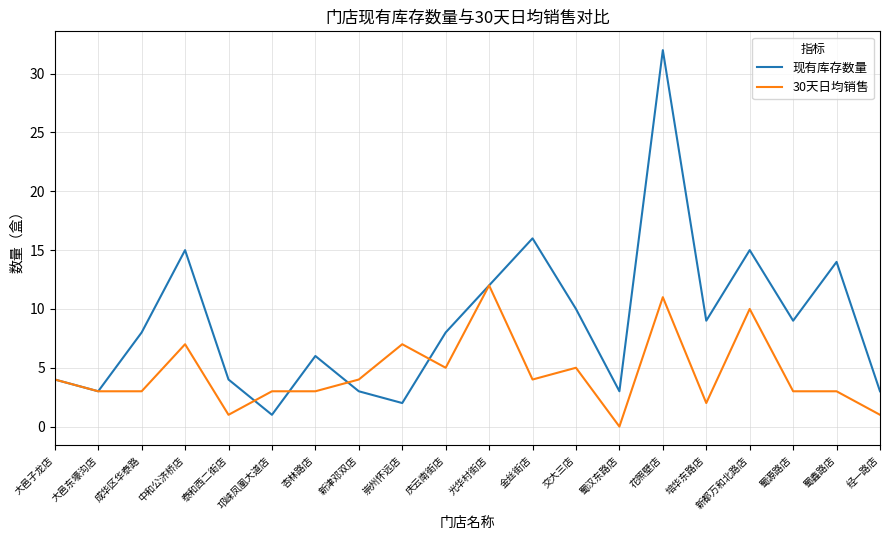

Reading right to left, what are all the values shown in this chart?

现有库存数量: 经一路店=3	蜀鑫路店=14	蜀源路店=9	新都万和北路店=15	培华东路店=9	花照壁店=32	蜀汉东路店=3	交大三店=10	金丝街店=16	光华村街店=12	庆云南街店=8	崇州怀远店=2	新津邓双店=3	杏林路店=6	邛崃凤凰大道店=1	泰和西二街店=4	中和公济桥店=15	成华区华泰路=8	大邑东壕沟店=3	大邑子龙店=4
30天日均销售: 经一路店=1	蜀鑫路店=3	蜀源路店=3	新都万和北路店=10	培华东路店=2	花照壁店=11	蜀汉东路店=0	交大三店=5	金丝街店=4	光华村街店=12	庆云南街店=5	崇州怀远店=7	新津邓双店=4	杏林路店=3	邛崃凤凰大道店=3	泰和西二街店=1	中和公济桥店=7	成华区华泰路=3	大邑东壕沟店=3	大邑子龙店=4